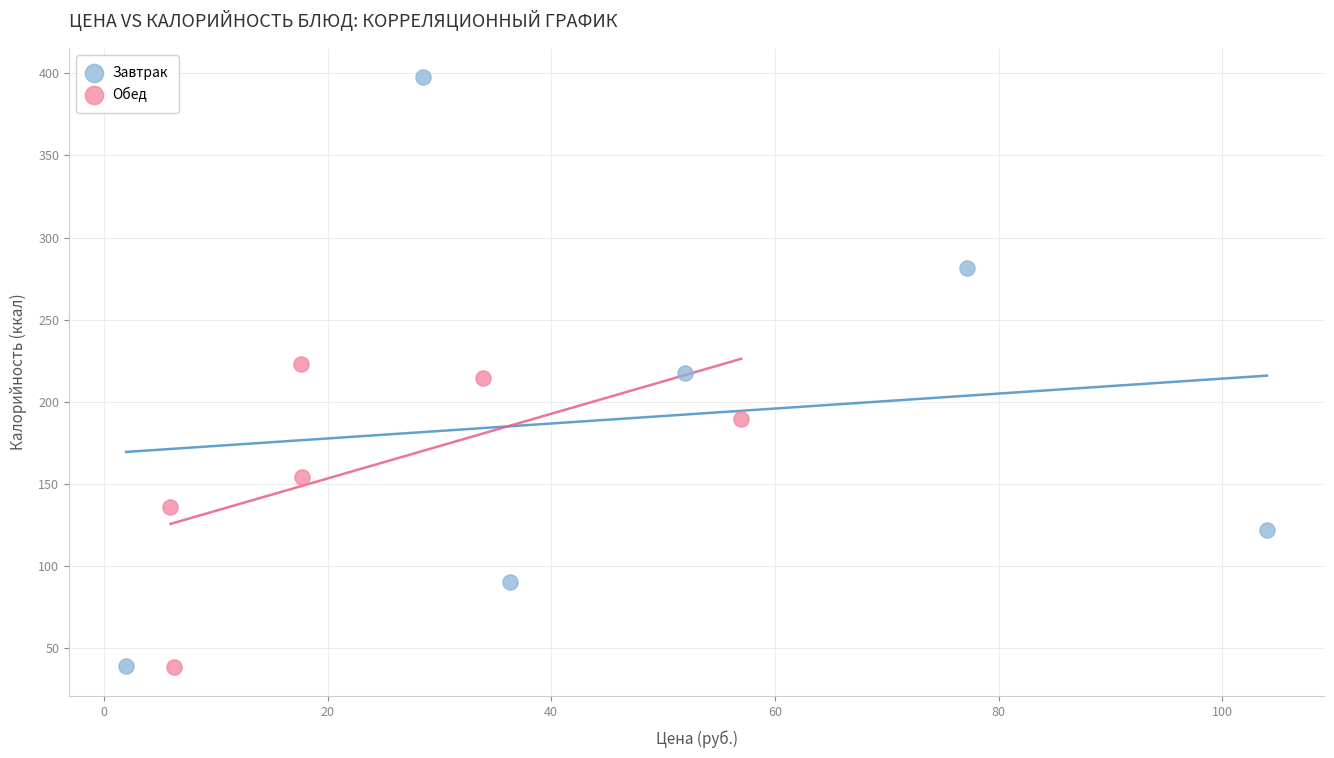

Which series has the widest spread of Y values?

Завтрак